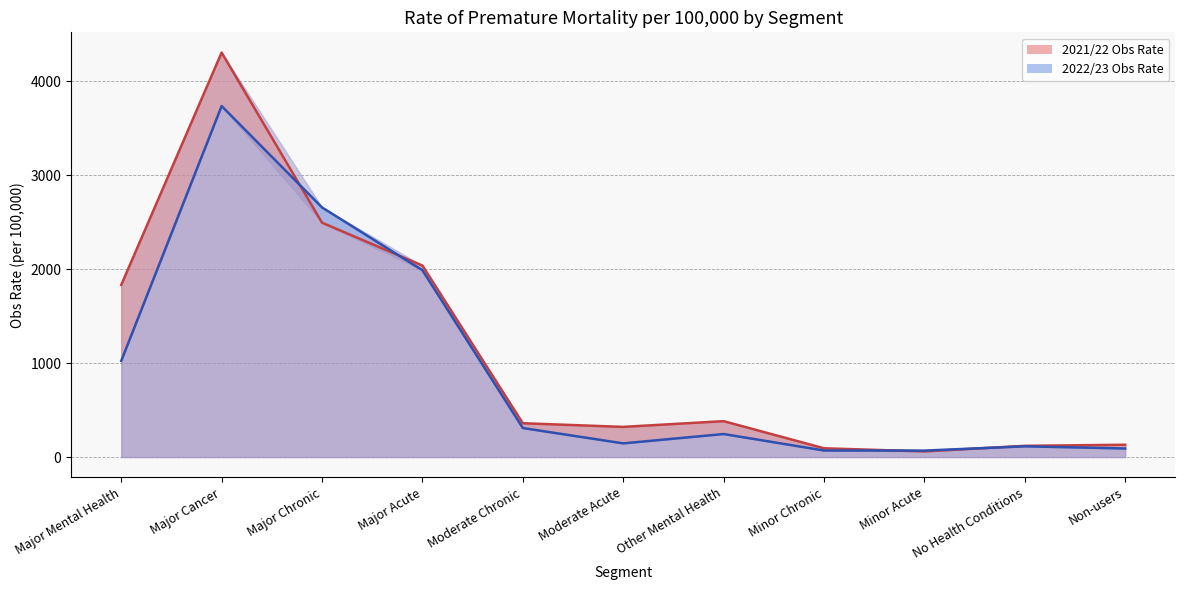

Which category has the lowest value across all series?

Minor Acute